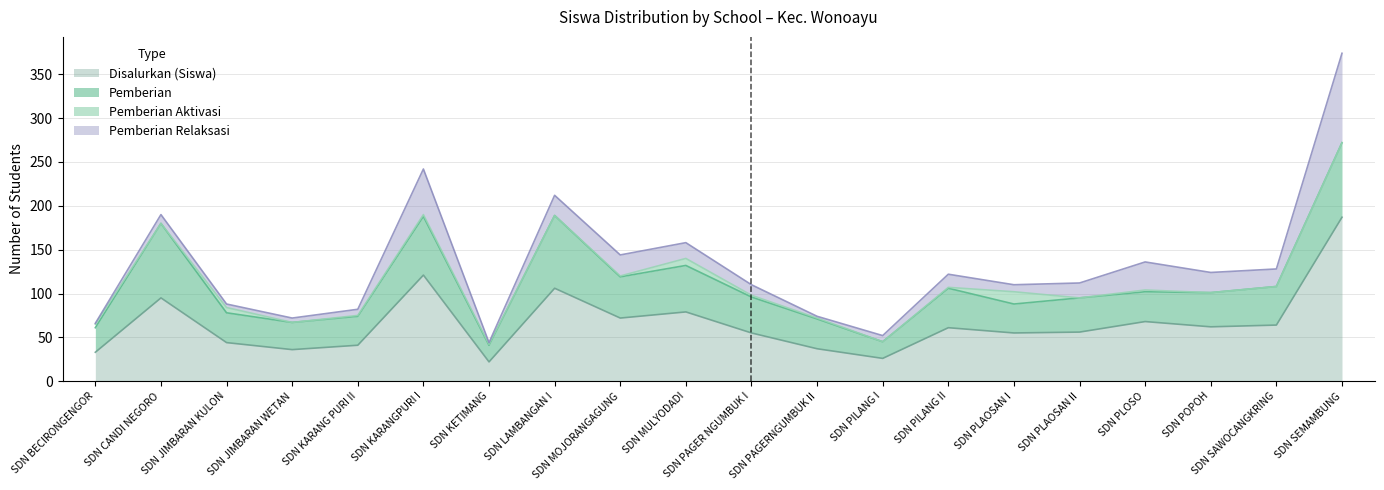

True or false: Pemberian Aktivasi has a value of 0 at SD NEGERI SEMAMBUNG.

True